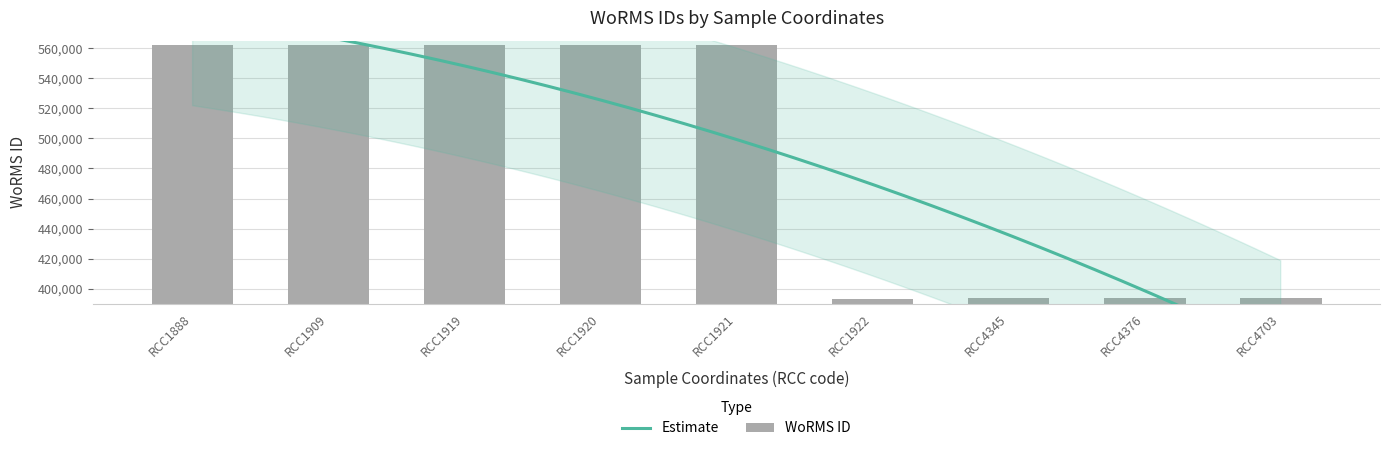

Is it true that the value at RCC1919 is 562106?

True